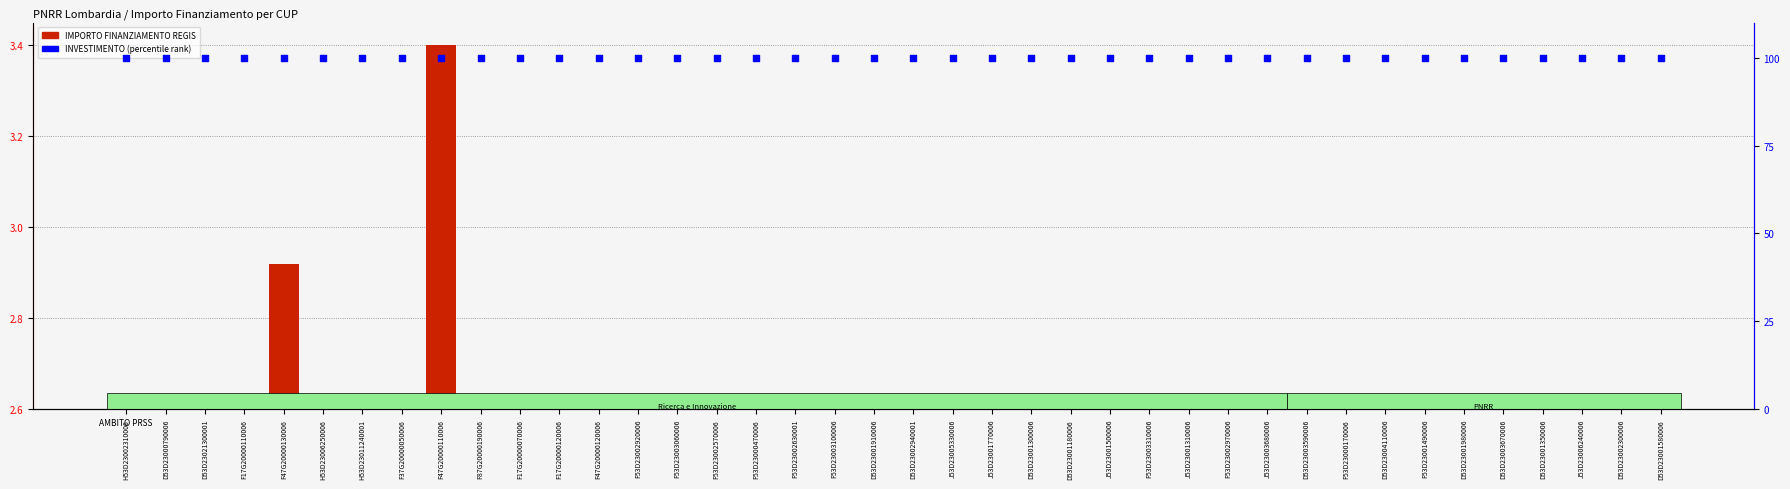

Which series has the widest spread of Y values?

IMPORTO FINANZIAMENTO REGIS